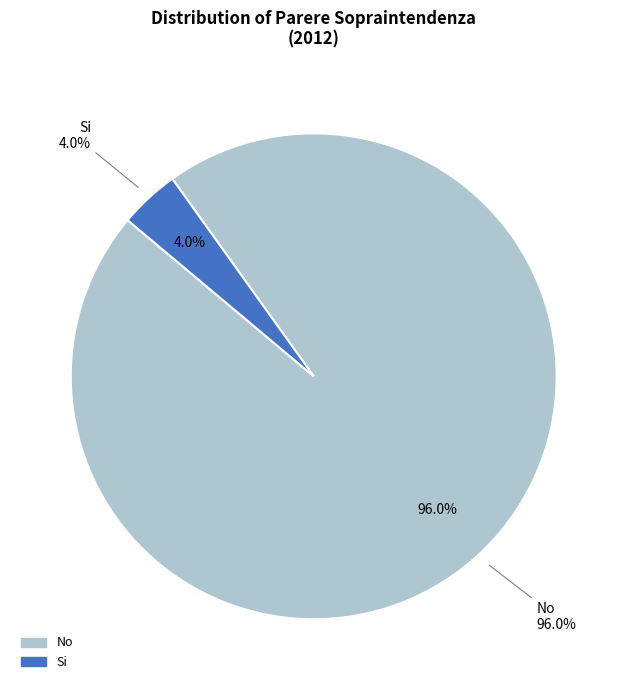

Is there any slice that represents more than half of the pie?

Yes